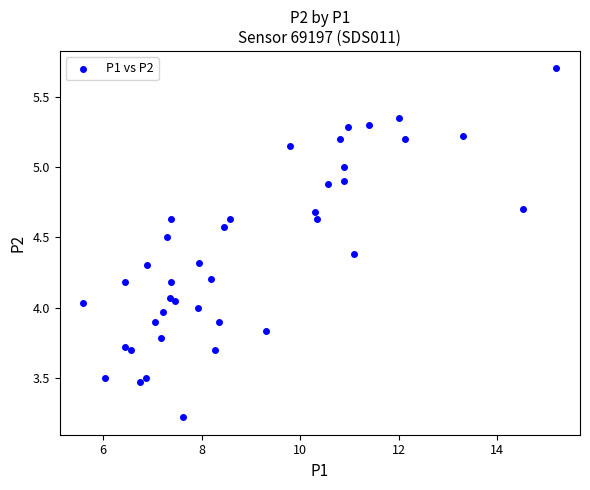

What is the range of X values (max minus min)?

9.6